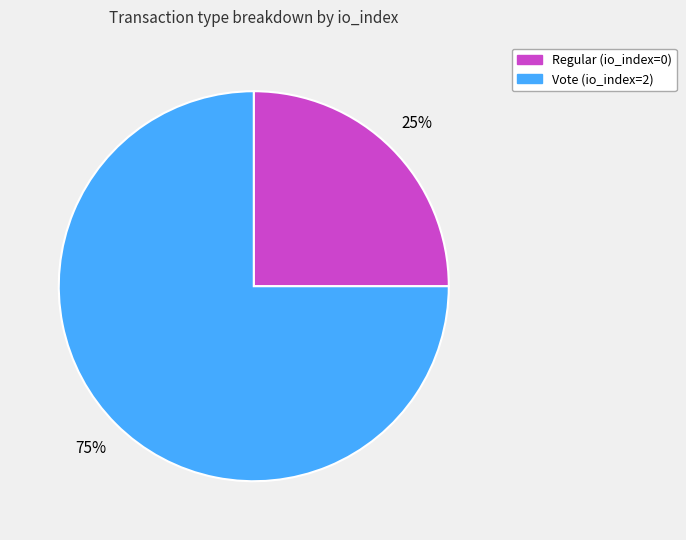

Which has a higher value, Vote (io_index=2) or Regular (io_index=0)?

Vote (io_index=2)